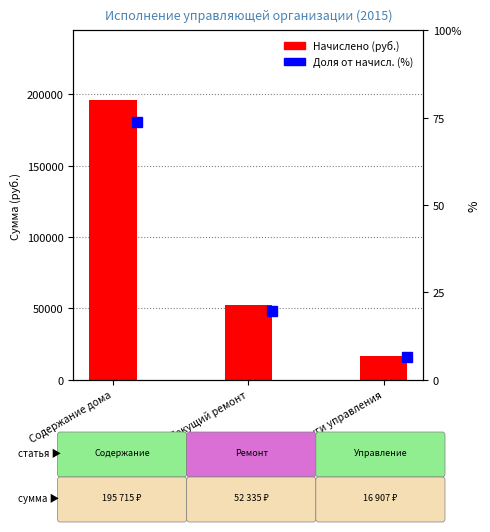

Count the number of categories in the chart.

3